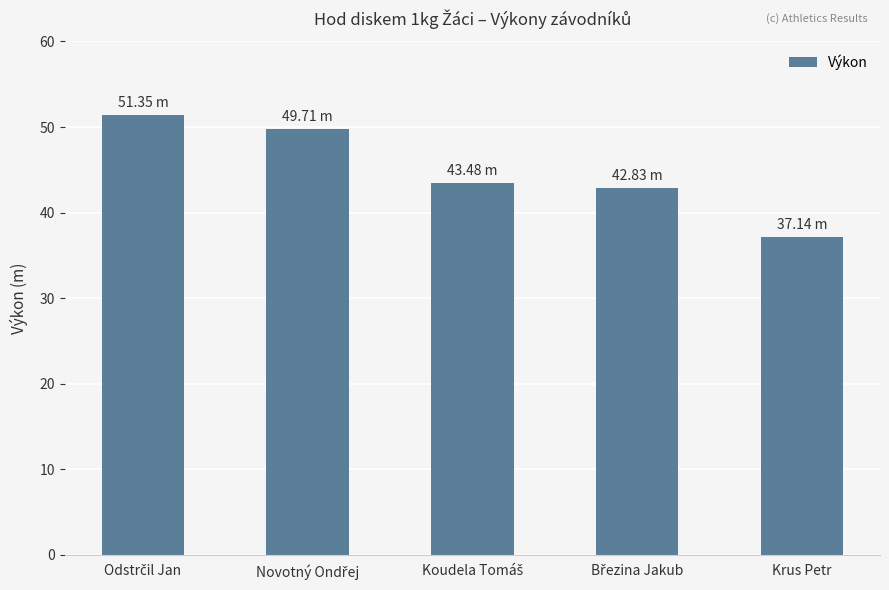

What is the maximum value shown in the chart?

51.4